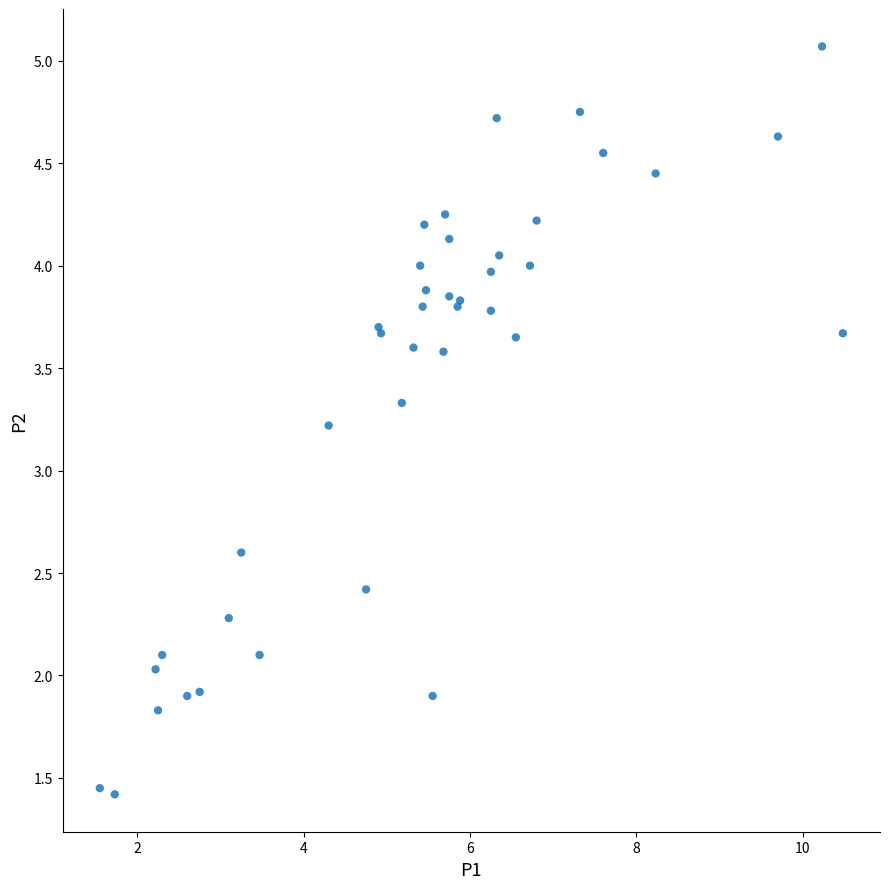

What Y value in the scatter plot is closest to 3?

3.2